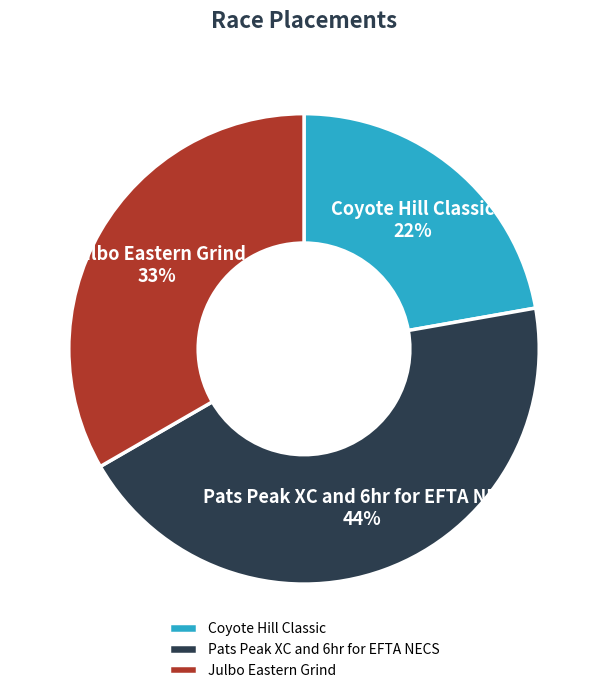

Rank the categories by value from highest to lowest.

Pats Peak XC and 6hr for EFTA NECS, Julbo Eastern Grind, Coyote Hill Classic